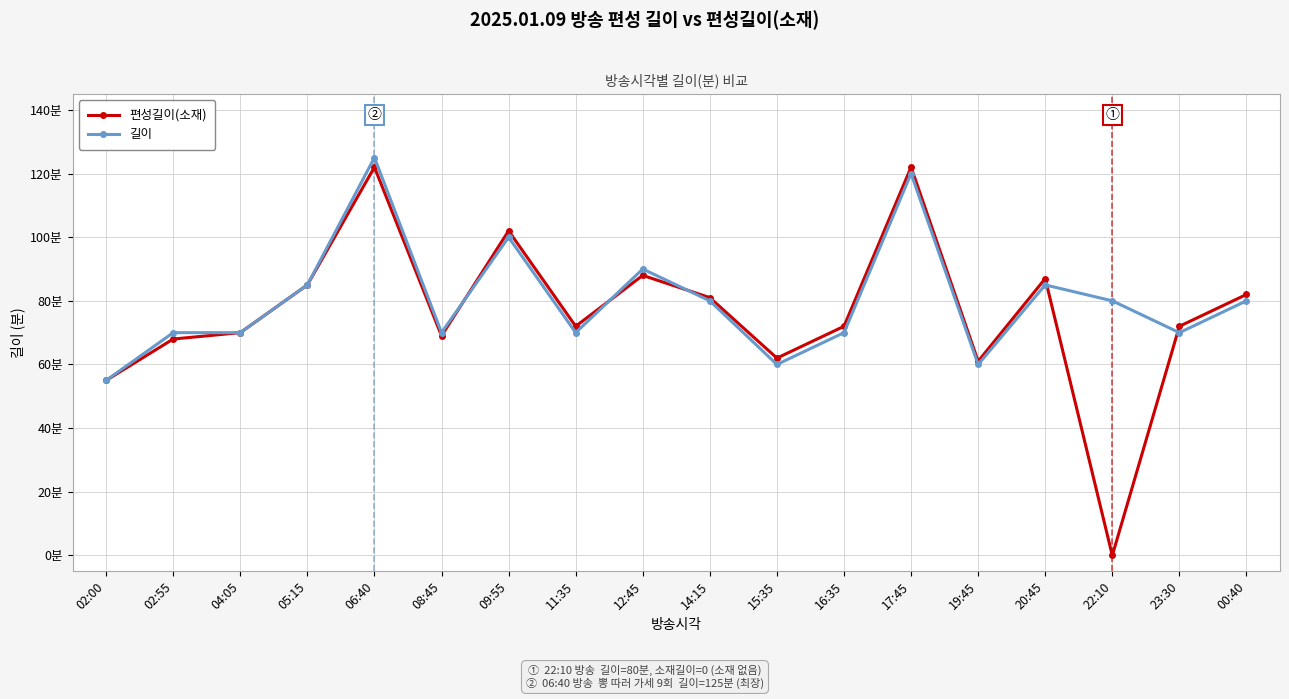

Is the value of 편성길이(소재) at 06:40 greater than the value of 길이 at 20:45?

Yes